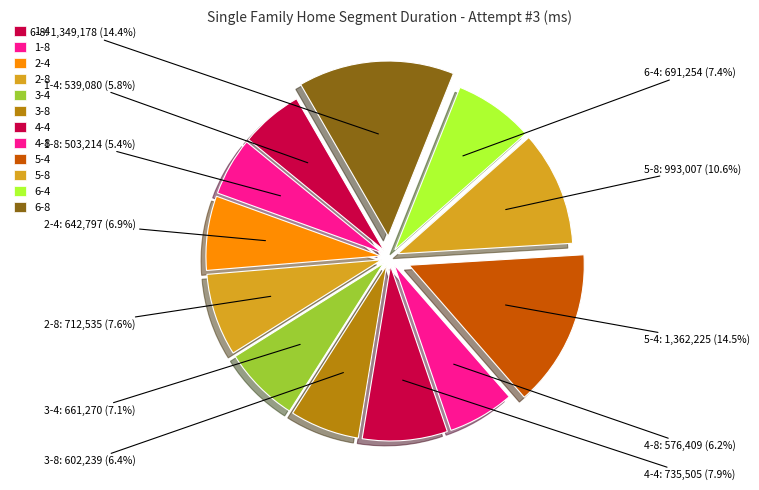

Does any single category account for the majority?

No